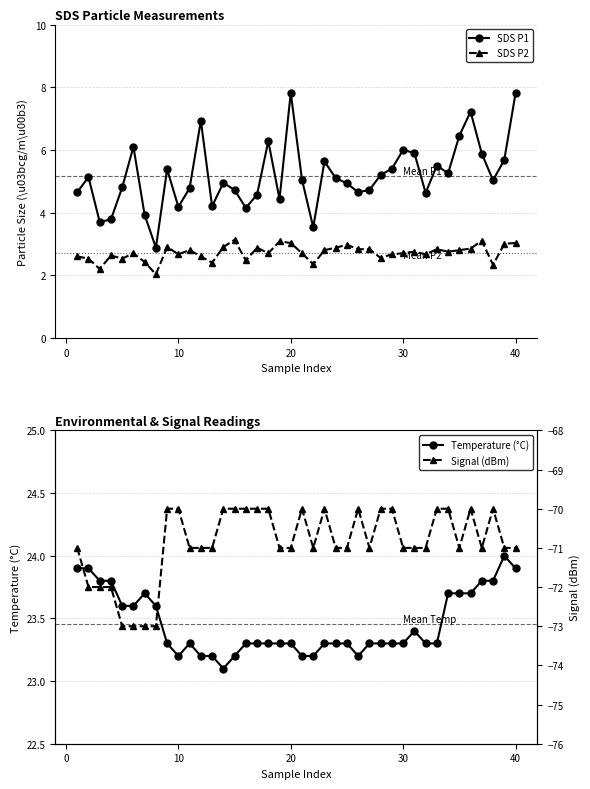

True or false: SDS P2 and SDS P1 intersect in this chart.

False